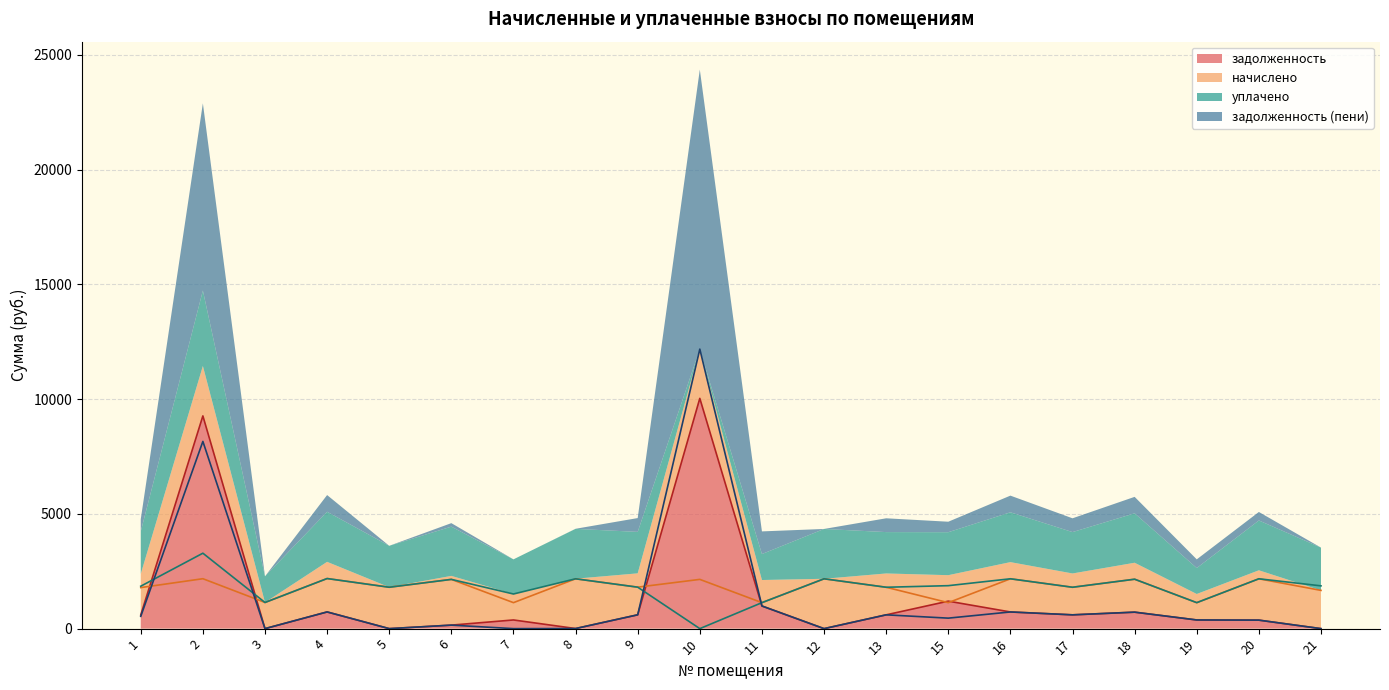

What is the difference between the highest and lowest values at 12?

2171.6